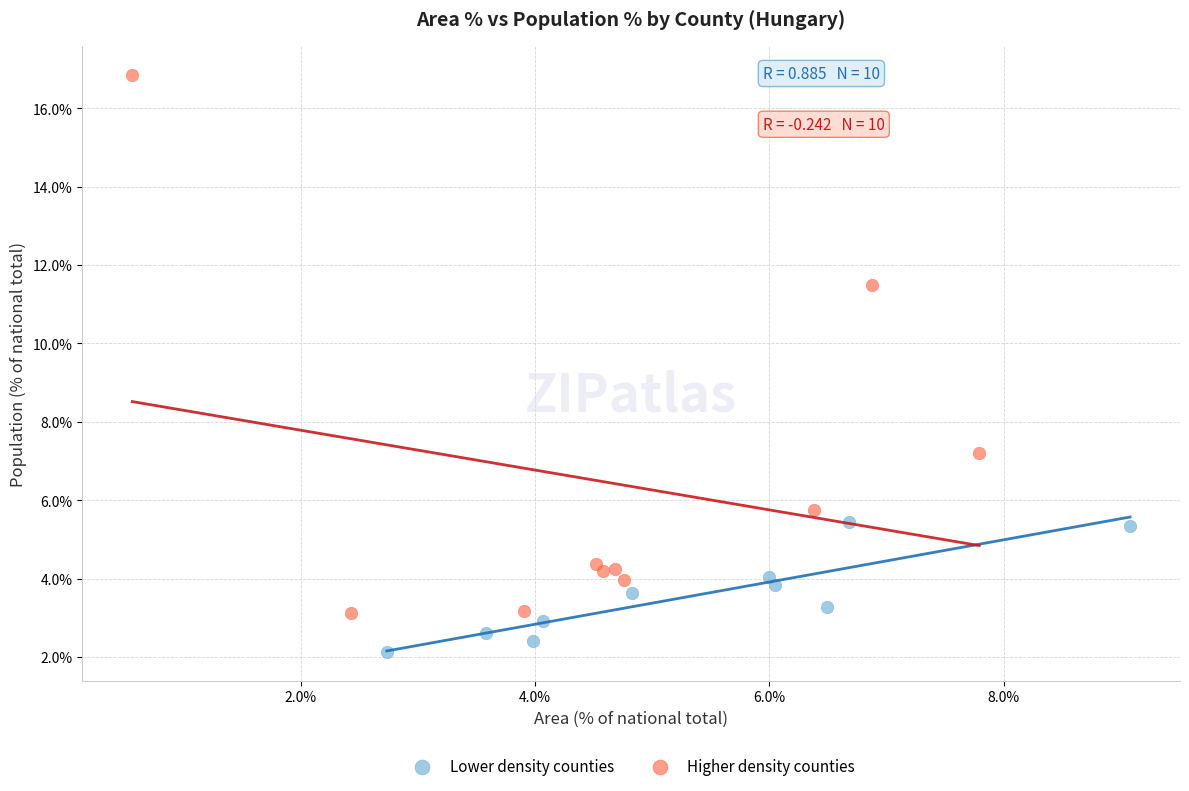

Which series has the widest spread of Y values?

Higher density counties